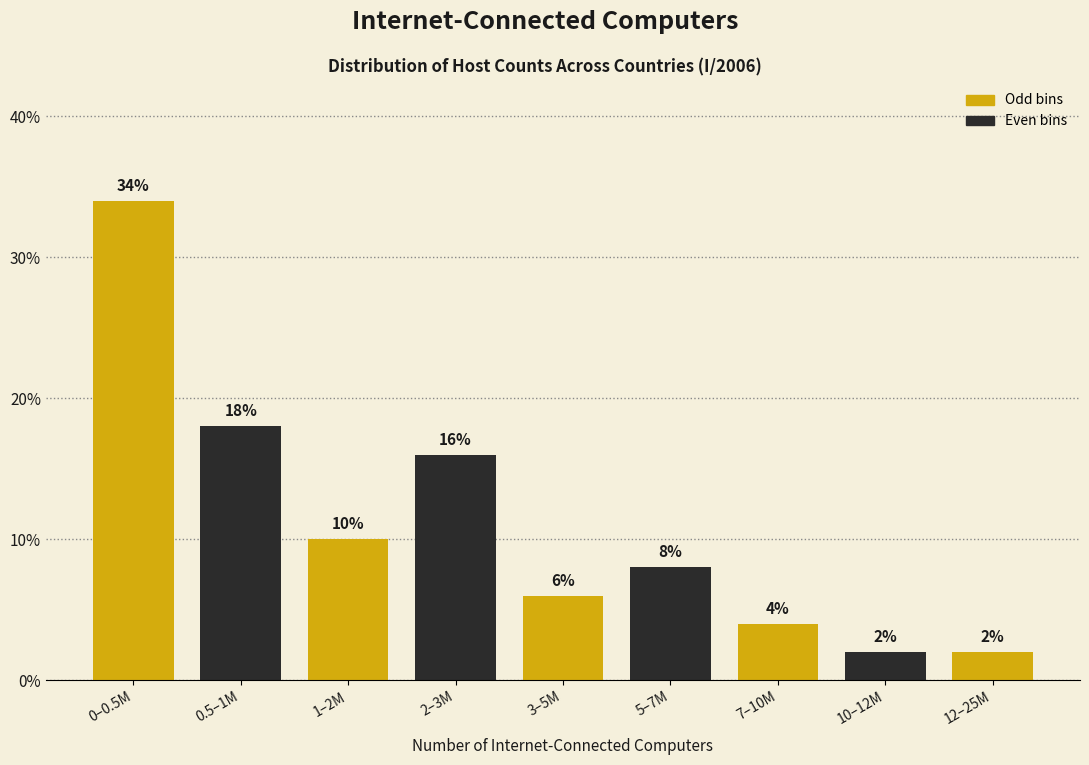

Reading right to left, list all the values displayed in this chart.

2	2	4	8	6	16	10	18	34